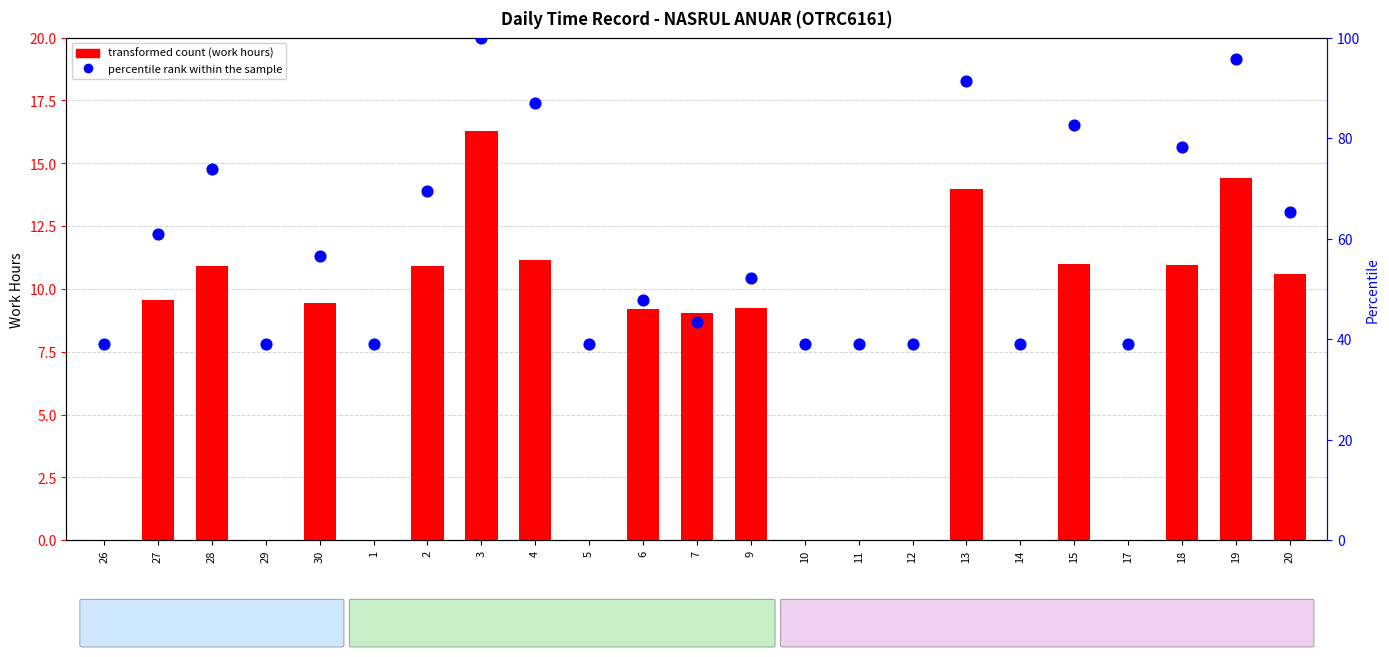

Which series contains the lowest Y value?

transformed count (work hours)